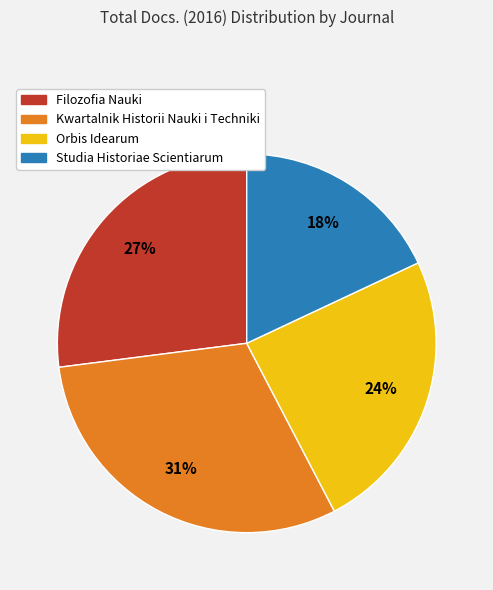

Does Filozofia Nauki represent more than half of the total?

No